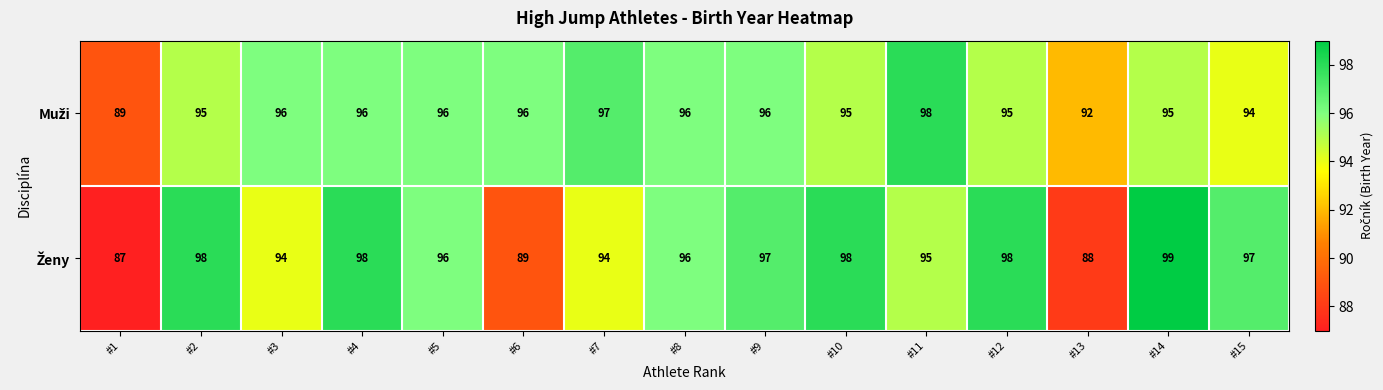

What is the difference between the highest and lowest values at #13?

4